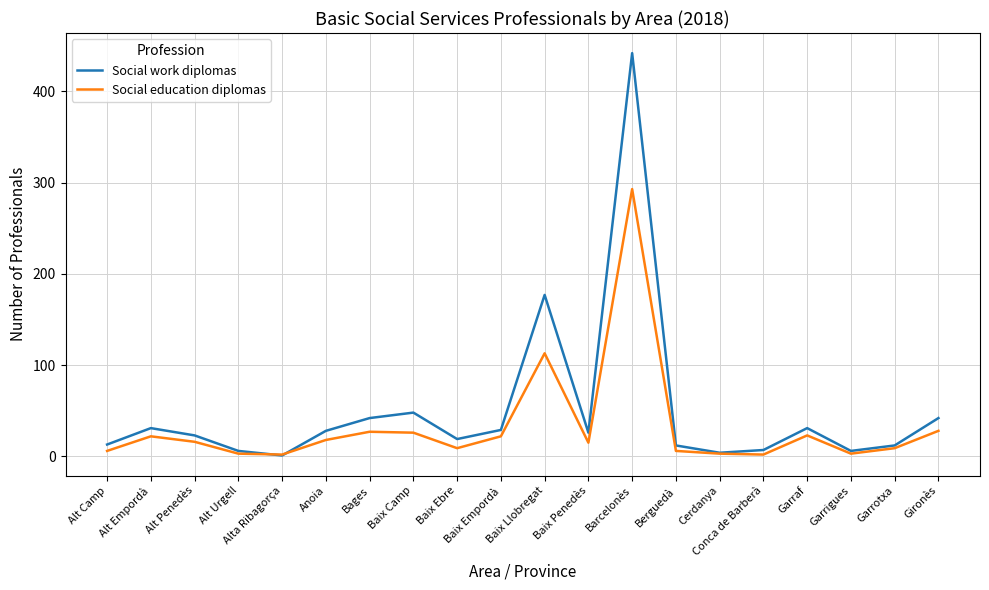

What are all the series names shown in the legend?

Social work diplomas, Social education diplomas